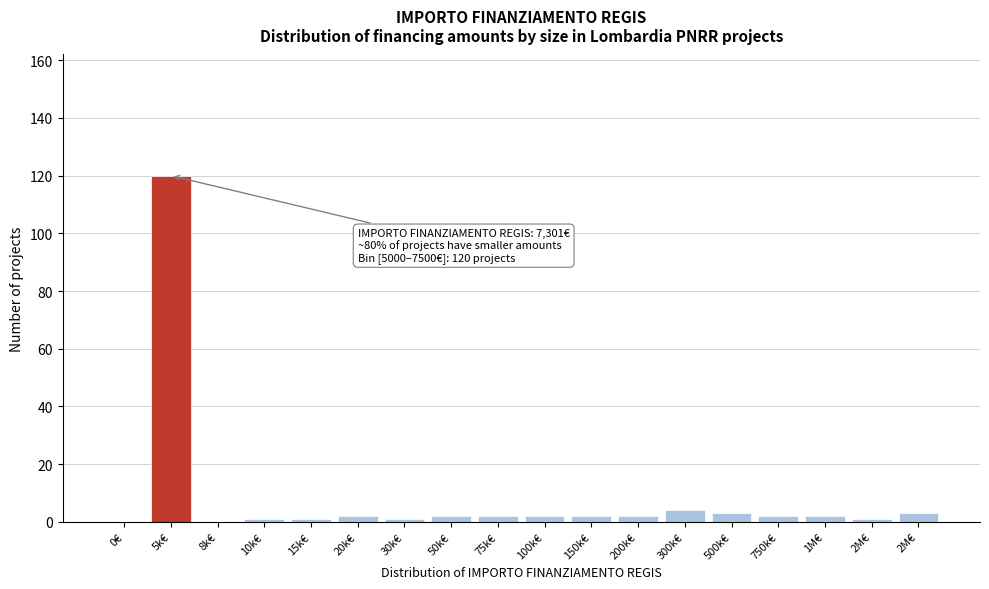

Count the number of data series in this chart.

1